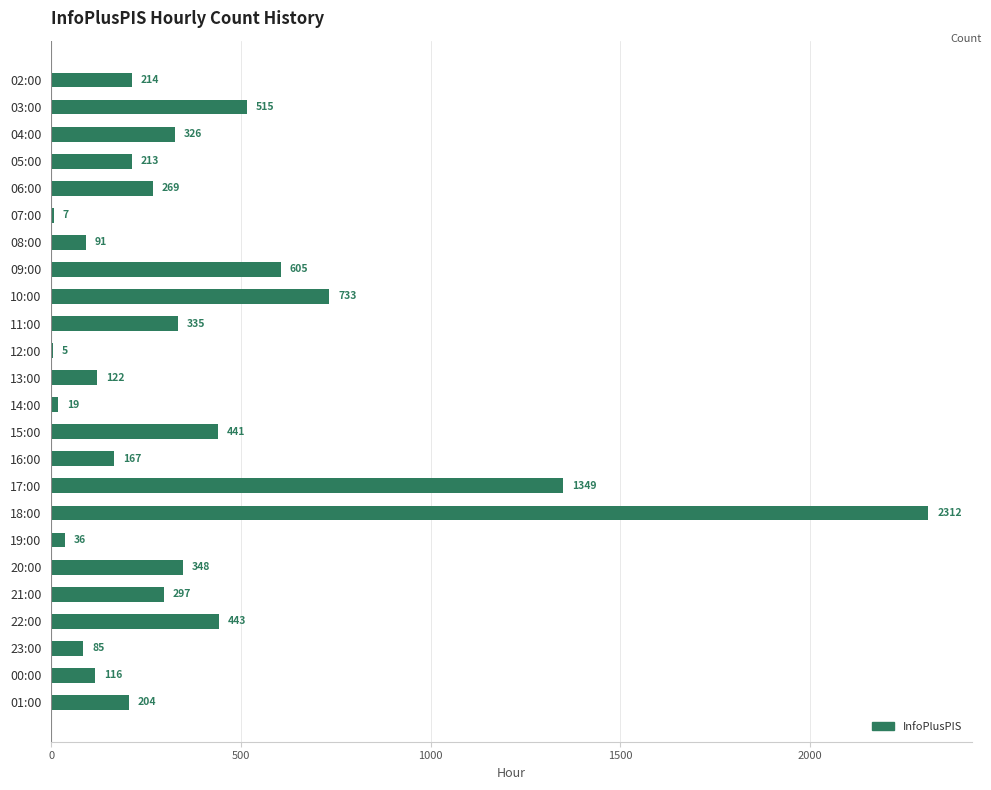

Between 03:00 and 21:00, which is larger?

03:00